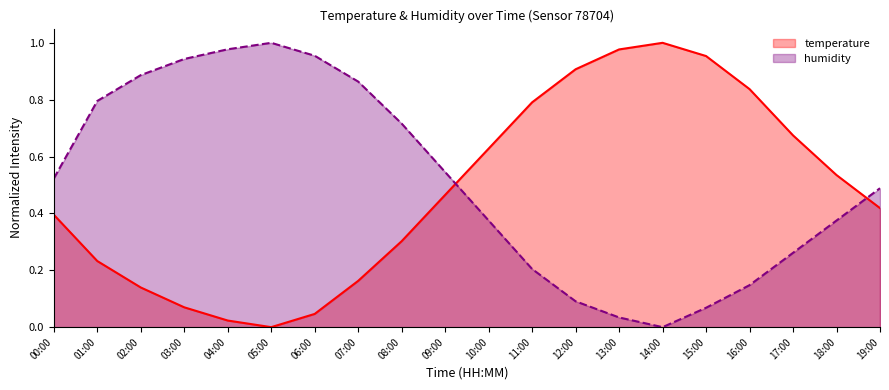

What is the label of the 17th point from the right?

03:00